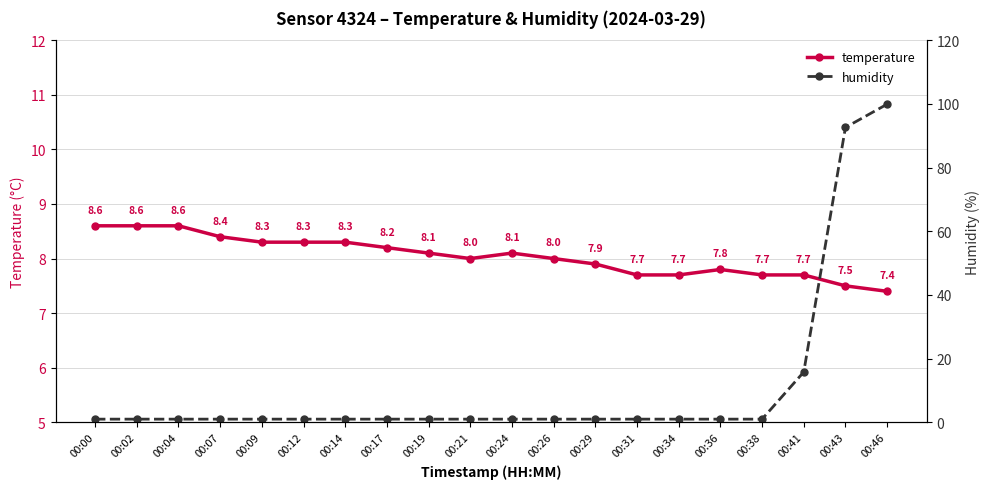

Reading right to left, list all the values displayed in this chart.

temperature: 00:46=7.4	00:43=7.5	00:41=7.7	00:38=7.7	00:36=7.8	00:34=7.7	00:31=7.7	00:29=7.9	00:26=8.0	00:24=8.1	00:21=8.0	00:19=8.1	00:17=8.2	00:14=8.3	00:12=8.3	00:09=8.3	00:07=8.4	00:04=8.6	00:02=8.6	00:00=8.6
humidity: 00:46=99.9	00:43=92.6	00:41=15.8	00:38=1.0	00:36=1.0	00:34=1.0	00:31=1.0	00:29=1.0	00:26=1.0	00:24=1.0	00:21=1.0	00:19=1.0	00:17=1.0	00:14=1.0	00:12=1.0	00:09=1.0	00:07=1.0	00:04=1.0	00:02=1.0	00:00=1.0